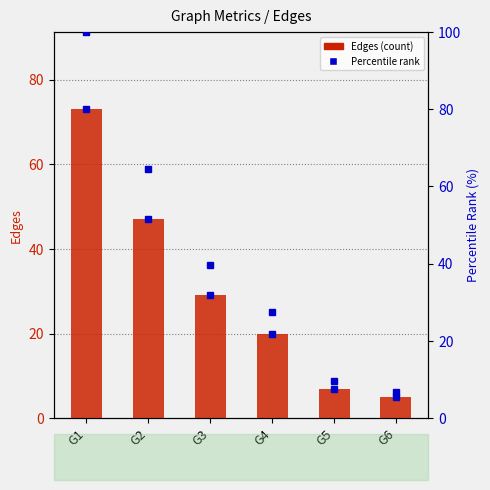

At which category does the chart reach its peak across all series?

G1